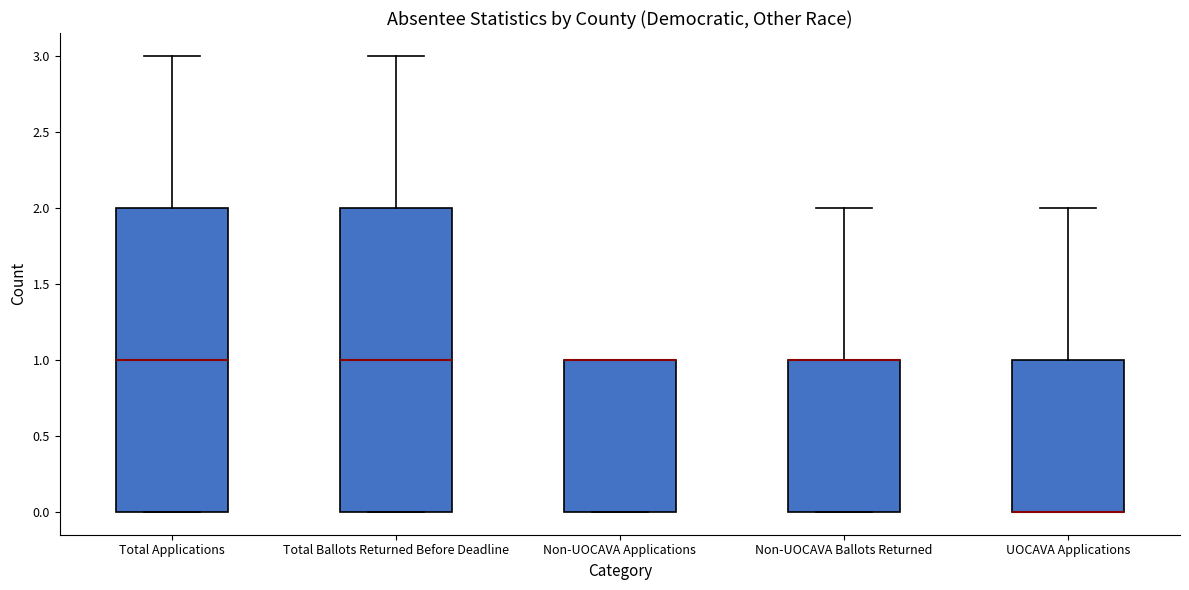

Where is the upper edge of the box for Total Applications on the y-axis? The values are not printed on the chart, so give them approximately, as read against the axis.

2